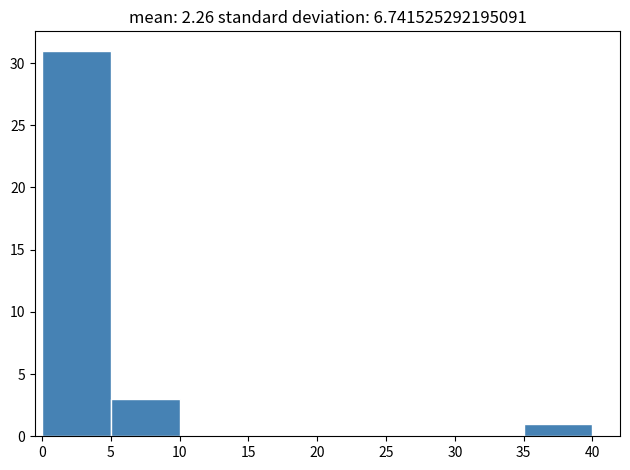

Which range on the x-axis has the tallest bar?

0 to 5